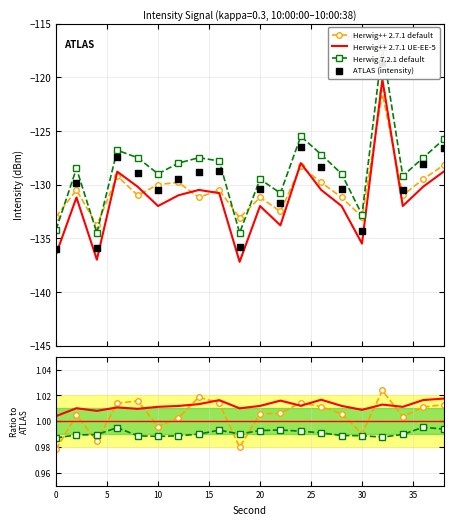

What are all the series names shown in the legend?

Herwig++ 2.7.1 default, Herwig++ 2.7.1 UE-EE-5, Herwig 7.2.1 default, ATLAS (intensity)